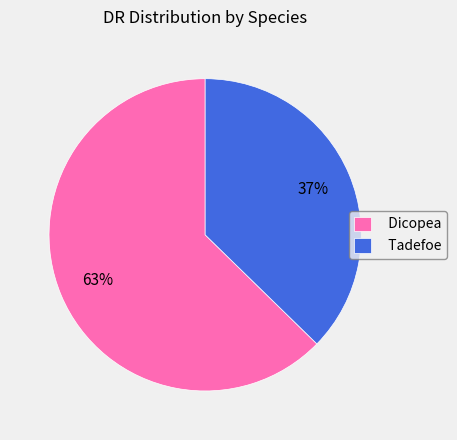

Rank the categories by value from highest to lowest.

Dicopea, Tadefoe